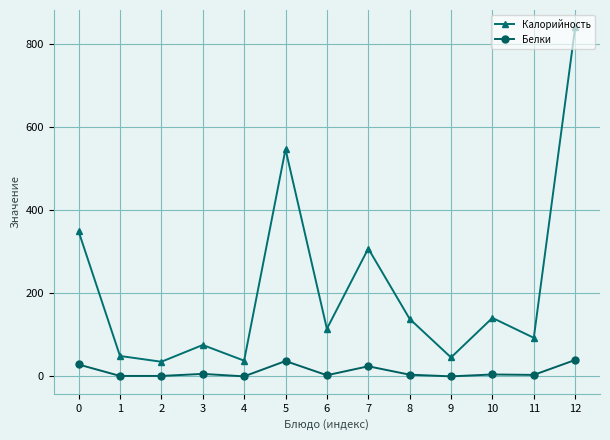

What is the greatest value displayed?

838.7